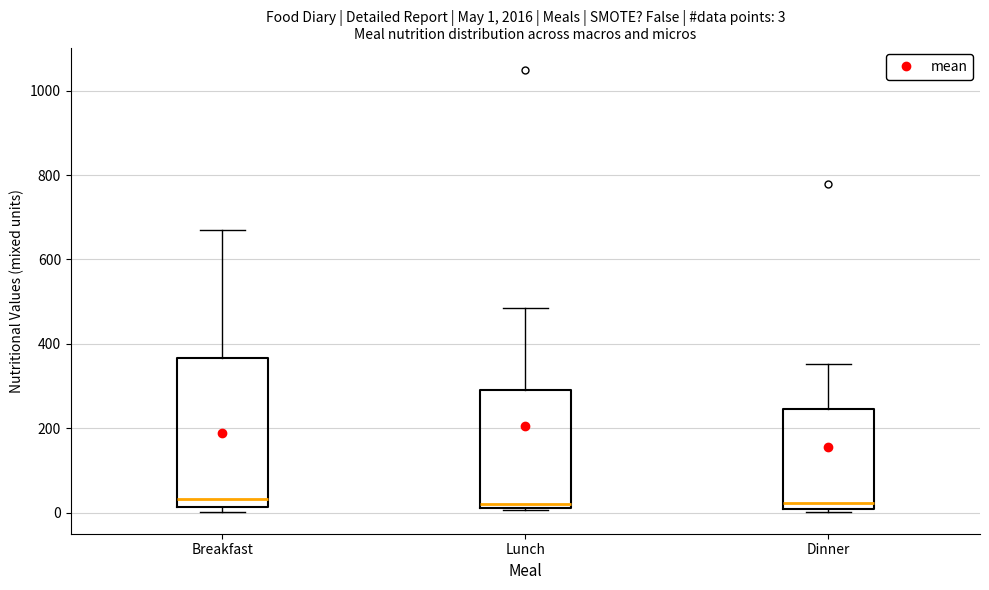

Which box is the tallest, from its lower edge to its upper edge?

Breakfast